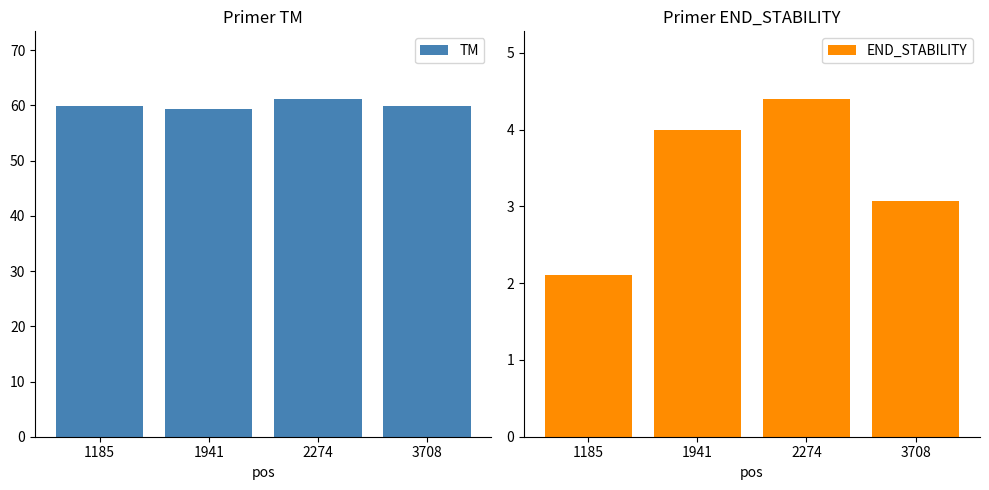

What is the difference between the maximum and second lowest values in the END_STABILITY series?

1.3